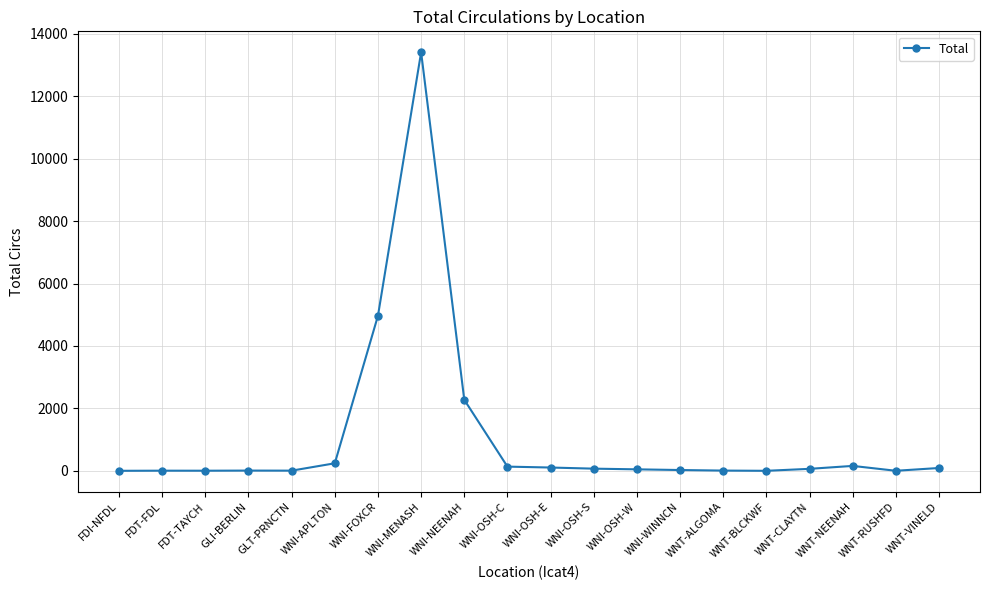

At which label is the value closest to 6705?

WNI-FOXCR